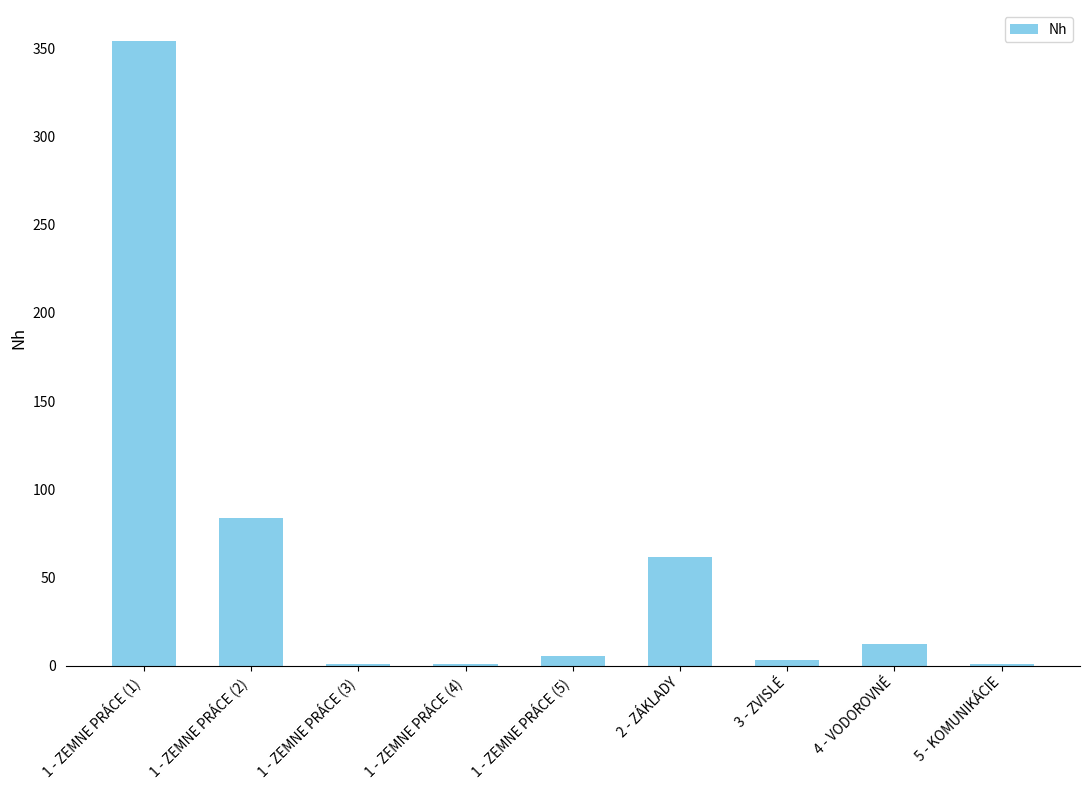

What is the maximum value shown in the chart?

354.0